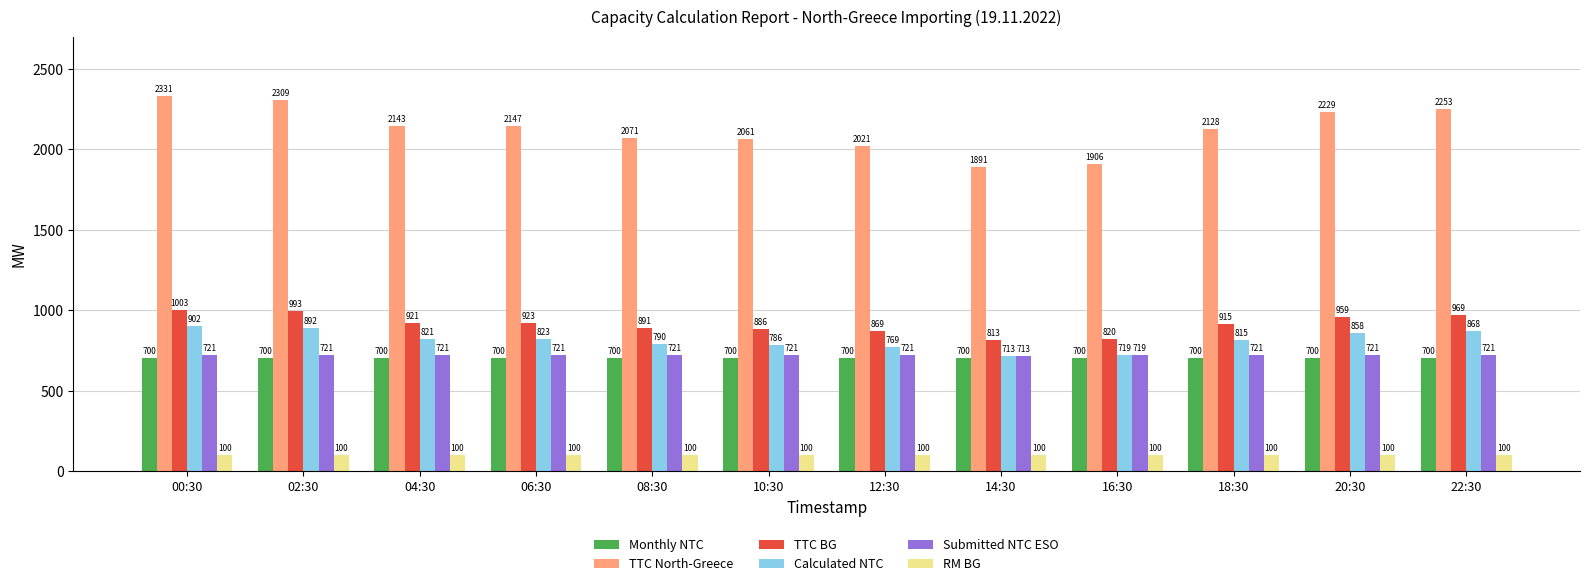

Which series has the widest spread of values?

TTC North-Greece